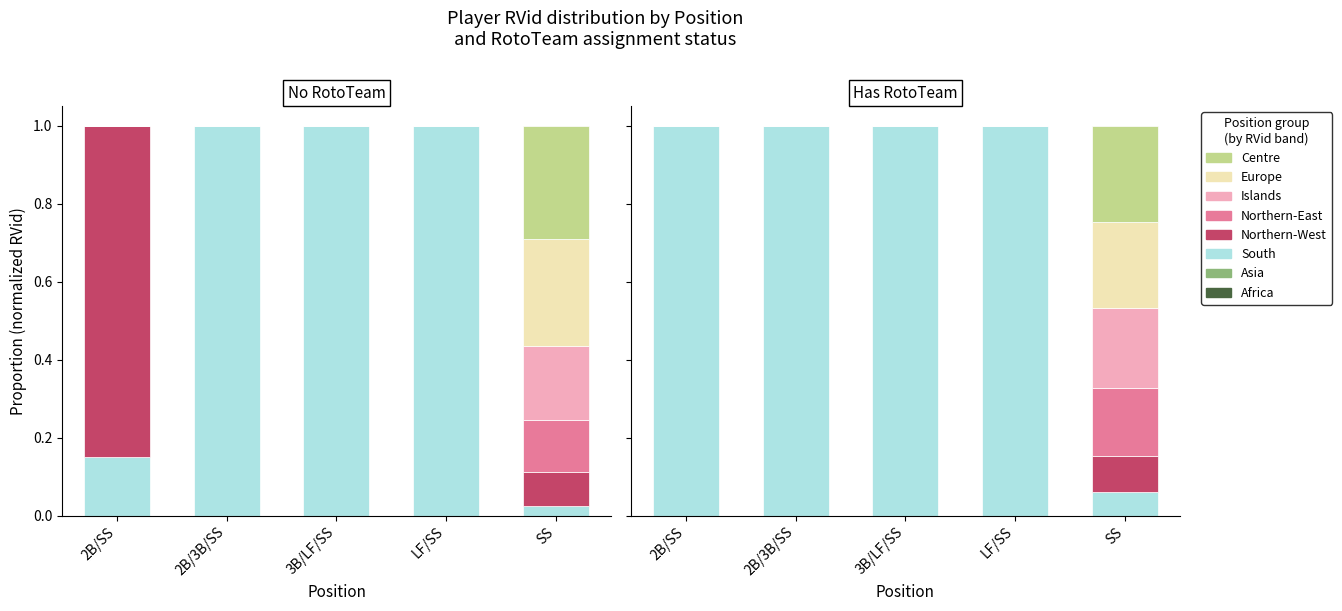

List the labels in order of Islands value, largest first.

SS, 2B/SS, 2B/3B/SS, 3B/LF/SS, LF/SS